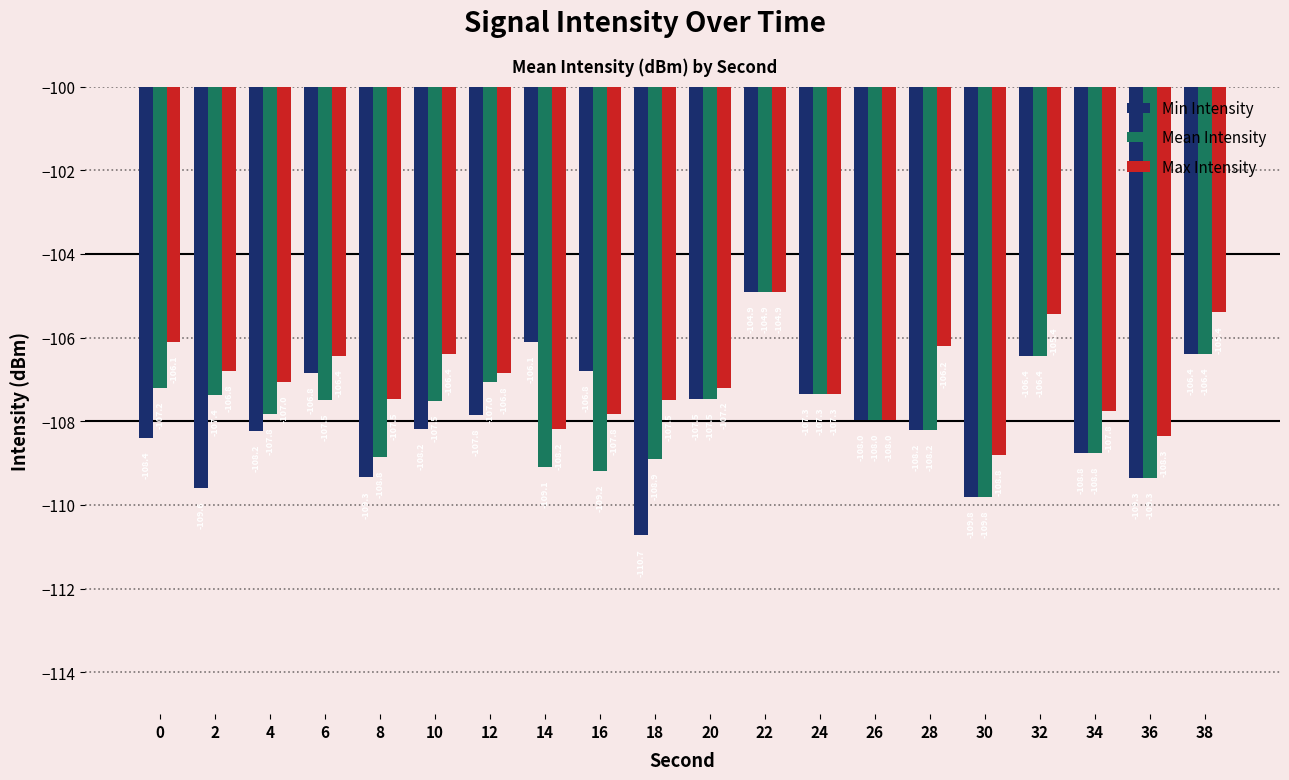

What is the spread (max minus min) of values at 10?

1.8